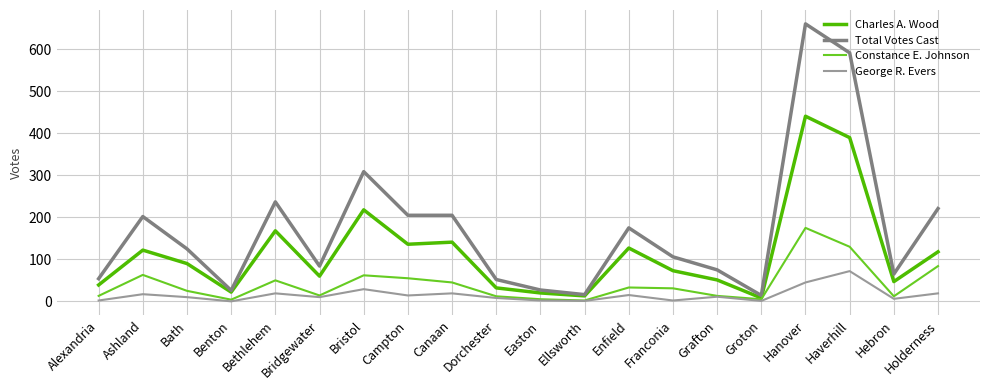

Which series has the widest spread of values?

Total Votes Cast